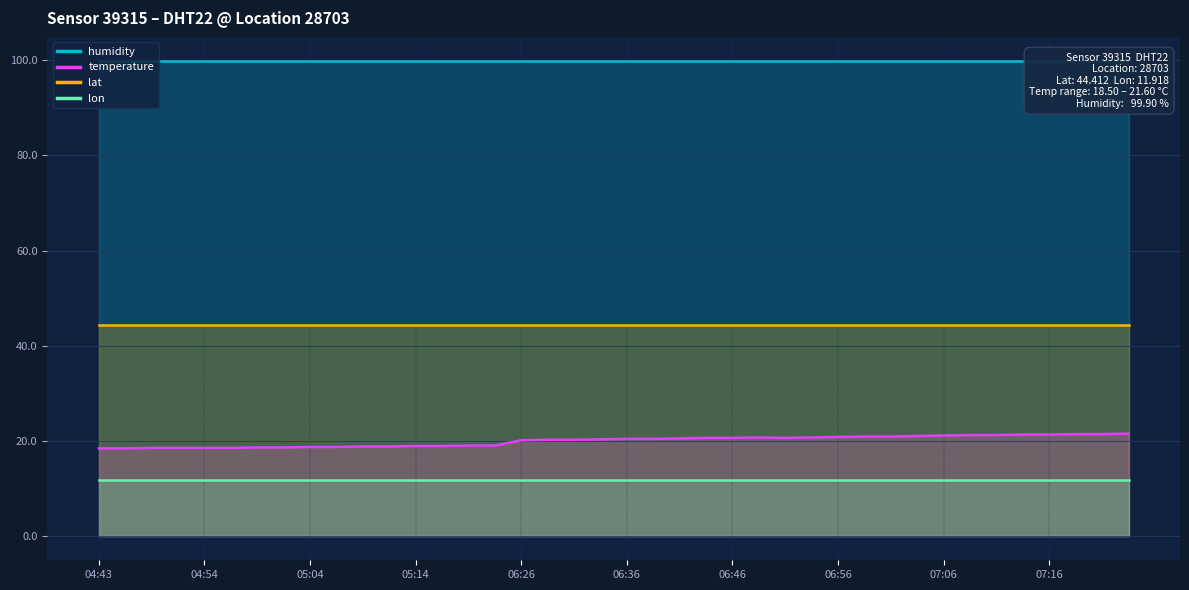

The value of lat at 04:46 is 64.0. True or false?

False